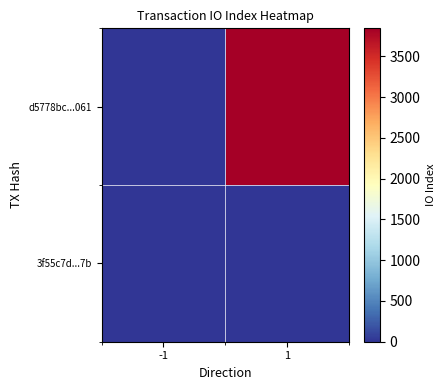

What is the spread (max minus min) of values at 1?

3833